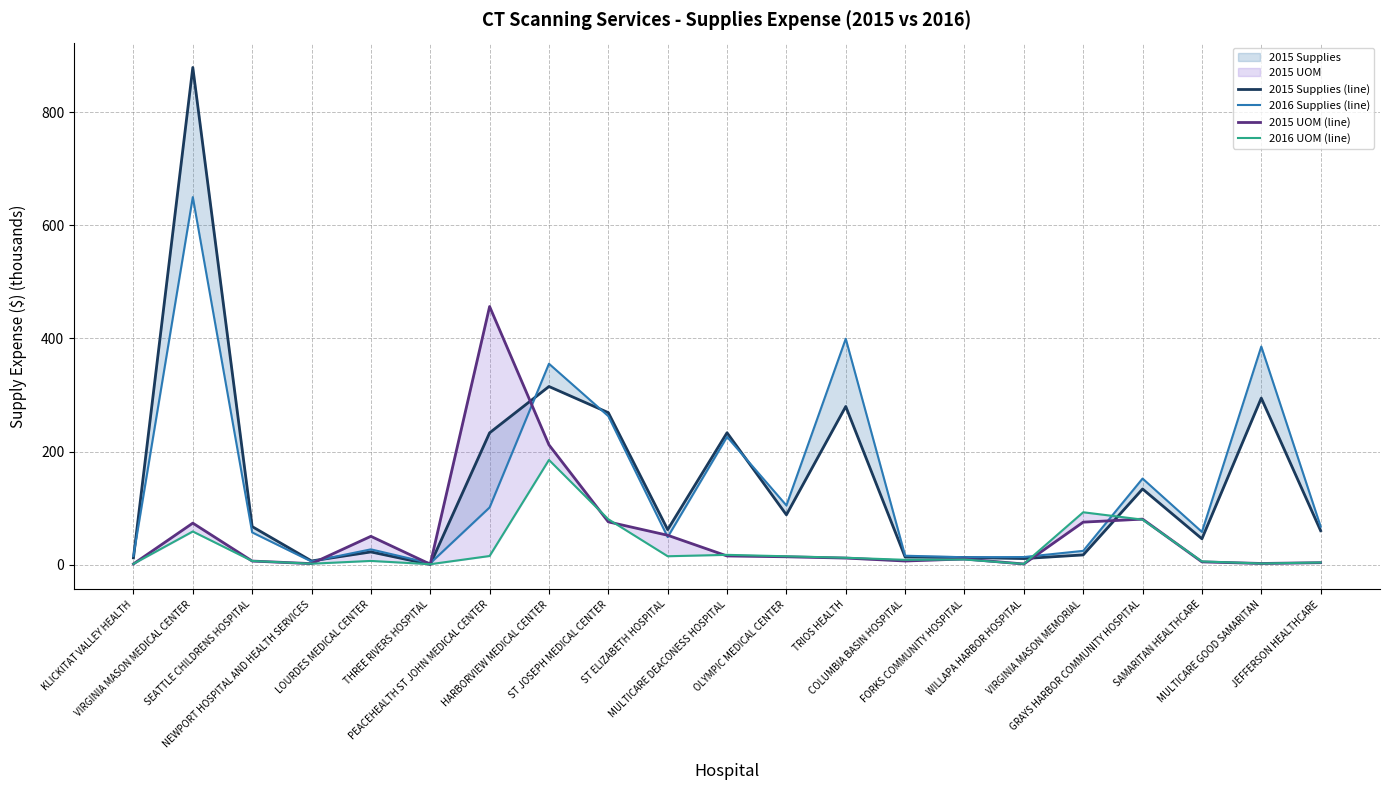

Reading left to right, extract all data points from this chart.

2015 Supplies (line): 12.2	878.9	67.5	6.8	22.7	0.6	233.2	315.0	268.9	62.2	233.3	88.3	279.7	13.6	12.9	11.0	17.4	134.0	45.9	294.6	60.2
2016 Supplies (line): 15.5	649.8	57.2	5.8	27.3	2.7	101.3	355.3	262.7	49.0	226.0	104.9	399.5	16.0	13.3	13.7	24.6	152.4	58.1	385.7	67.6
2015 UOM (line): 1.5	73.6	6.6	2.0	50.3	1.0	456.4	211.9	75.8	52.2	15.6	14.1	11.8	6.7	10.2	1.4	75.3	80.7	5.1	2.3	3.7
2016 UOM (line): 1.6	58.8	6.8	1.9	6.8	1.0	15.5	185.3	80.4	15.1	17.6	15.0	12.4	8.8	9.3	1.5	92.8	79.8	5.9	2.3	4.0